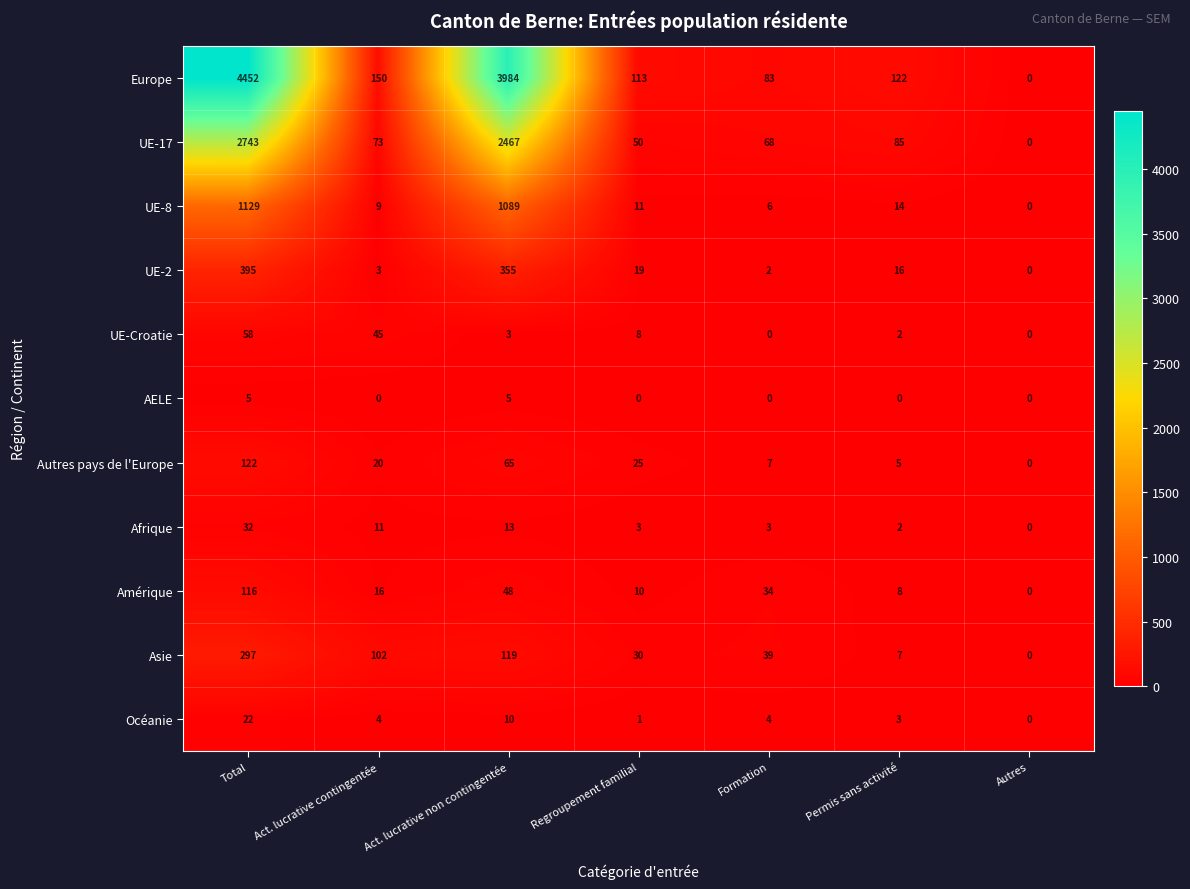

What is the spread (max minus min) of values at Regroupement familial?

113